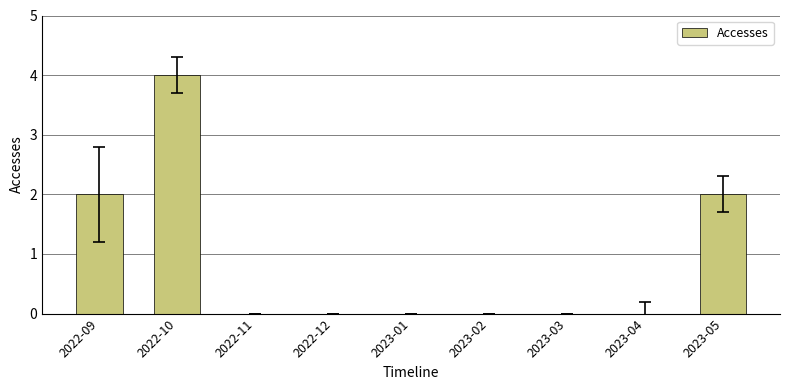

Count the values in the range 0 to 2.

8